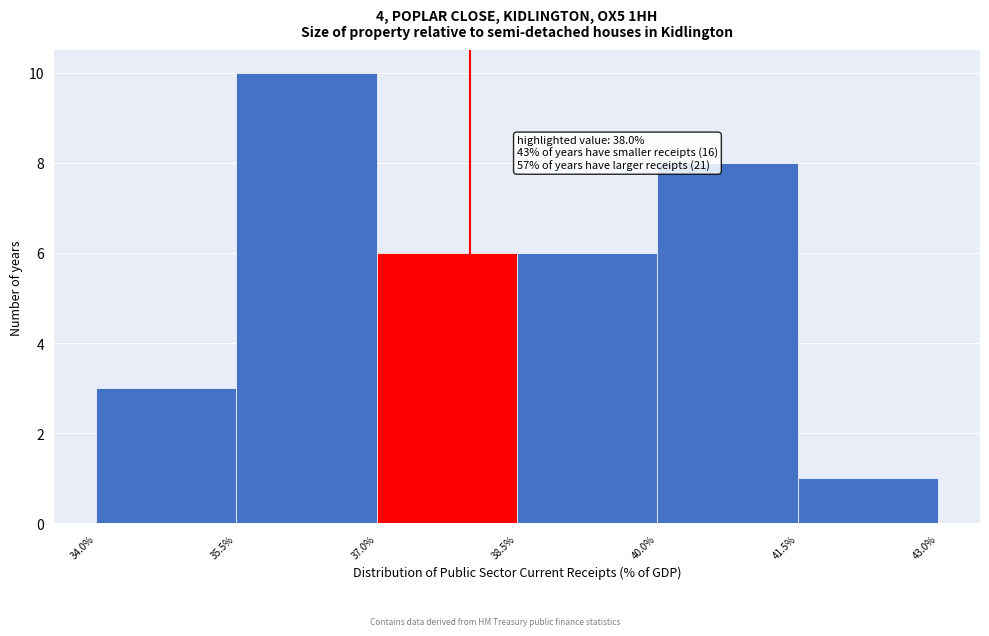

Which range on the x-axis has the tallest bar?

35.5% to 37.0%